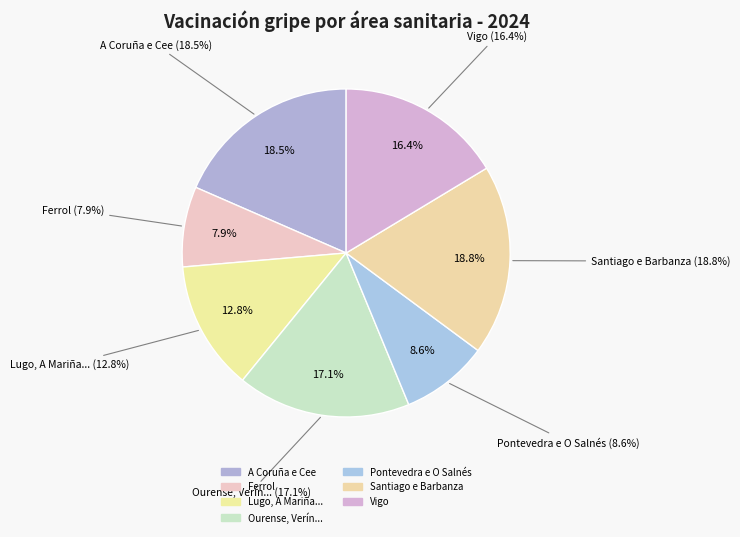

To the nearest percent, what percentage of the pie is A Coruña e Cee?

18%